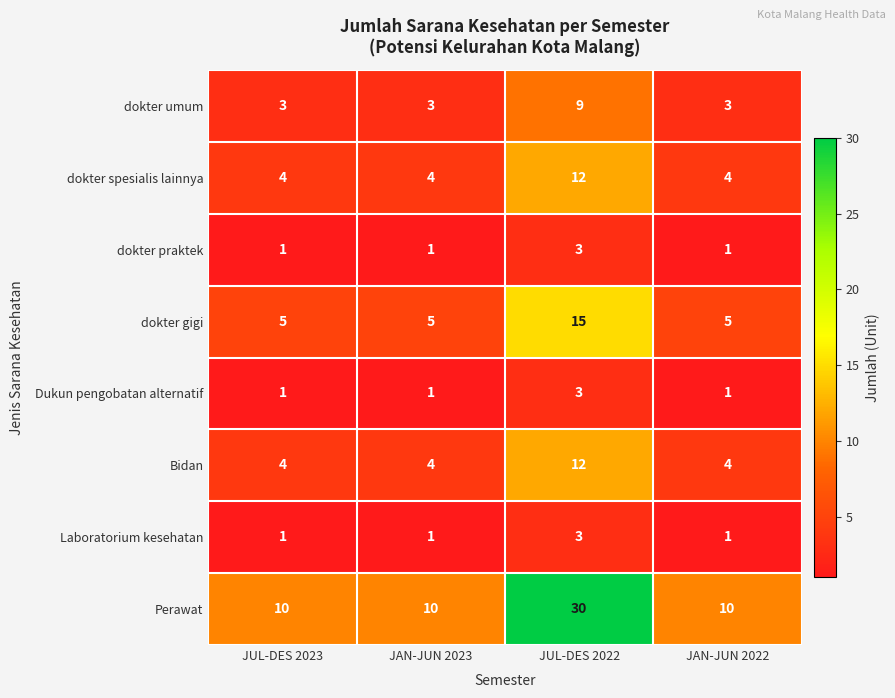

Between JAN-JUN 2023 and JUL-DES 2022, which series saw the biggest shift?

Perawat